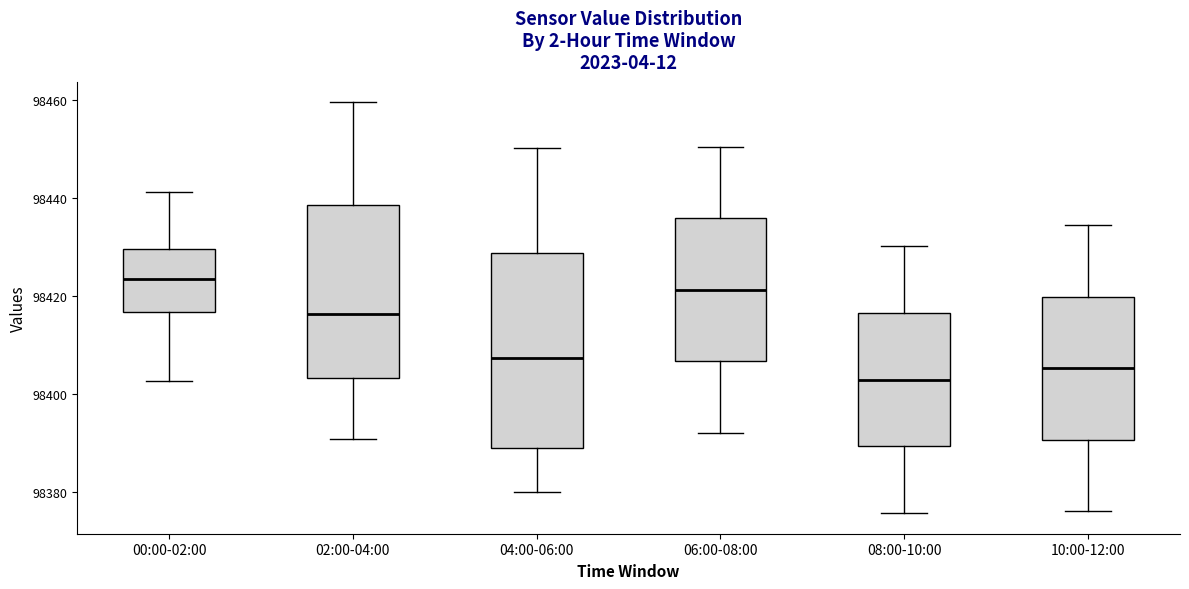

Which box is the tallest, from its lower edge to its upper edge?

04:00-06:00